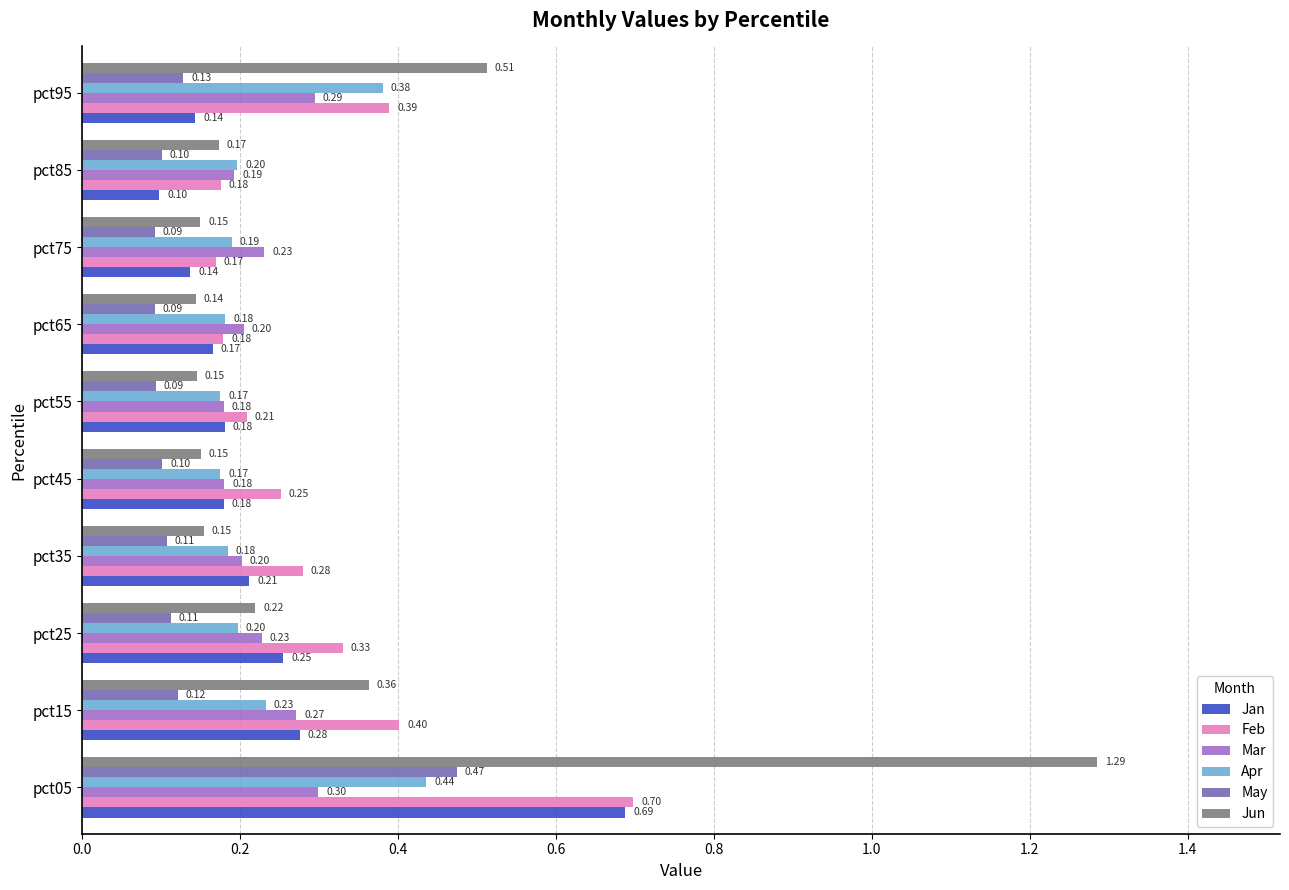

How many Jun values are between 0 and 1?

9